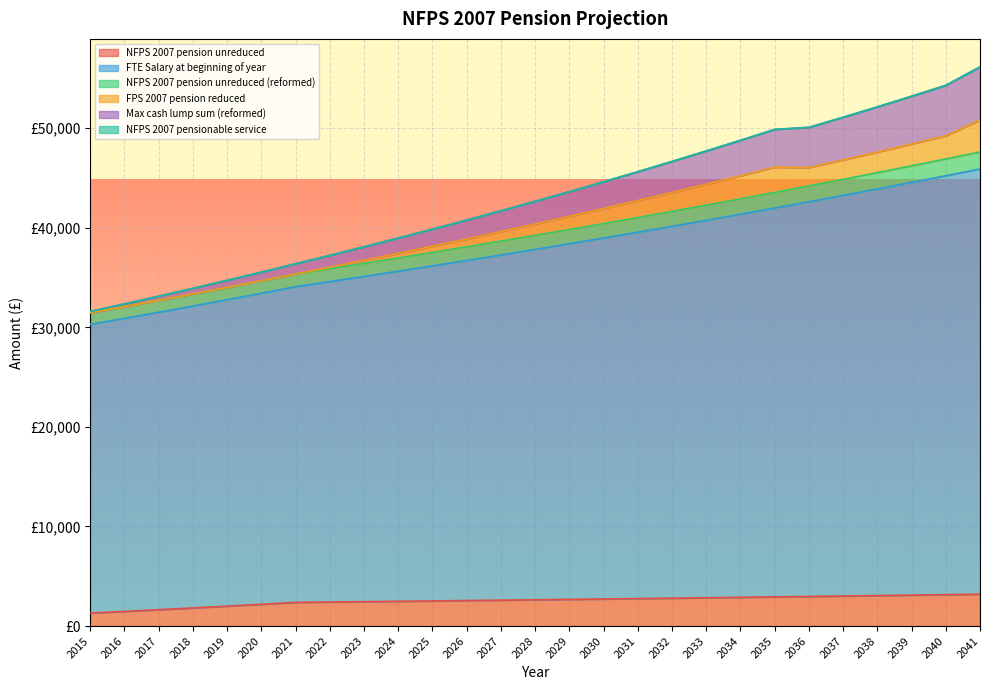

True or false: NFPS 2007 pension unreduced and Max cash lump sum (reformed) intersect in this chart.

False